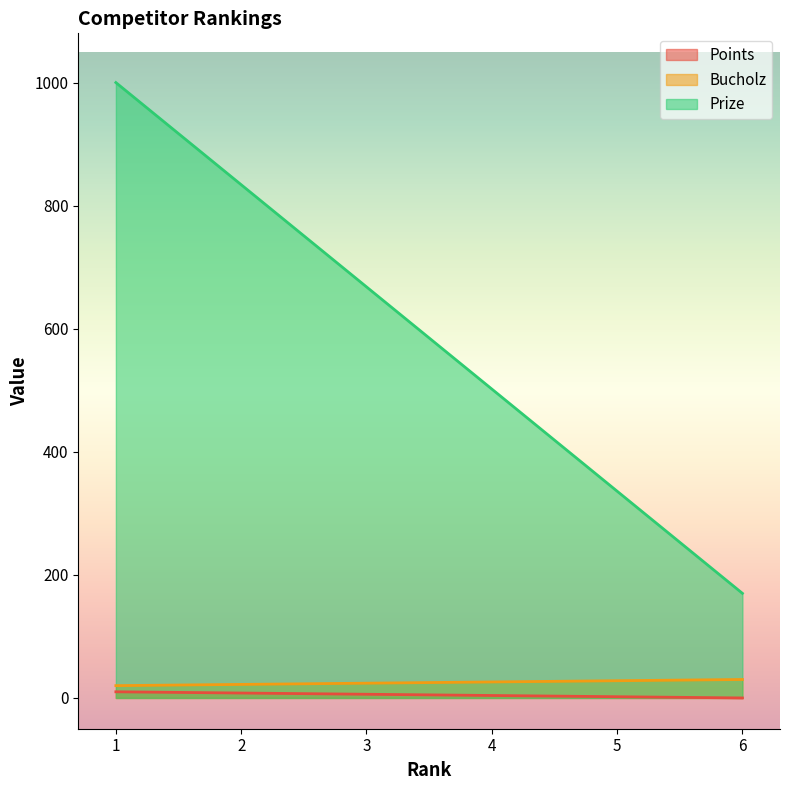

Reading left to right, extract all data points from this chart.

Points: 1=10	2=8	3=6	4=4	5=2	6=0
Bucholz: 1=20	2=22	3=24	4=26	5=28	6=30
Prize: 1=1000	2=834	3=668	4=502	5=336	6=170